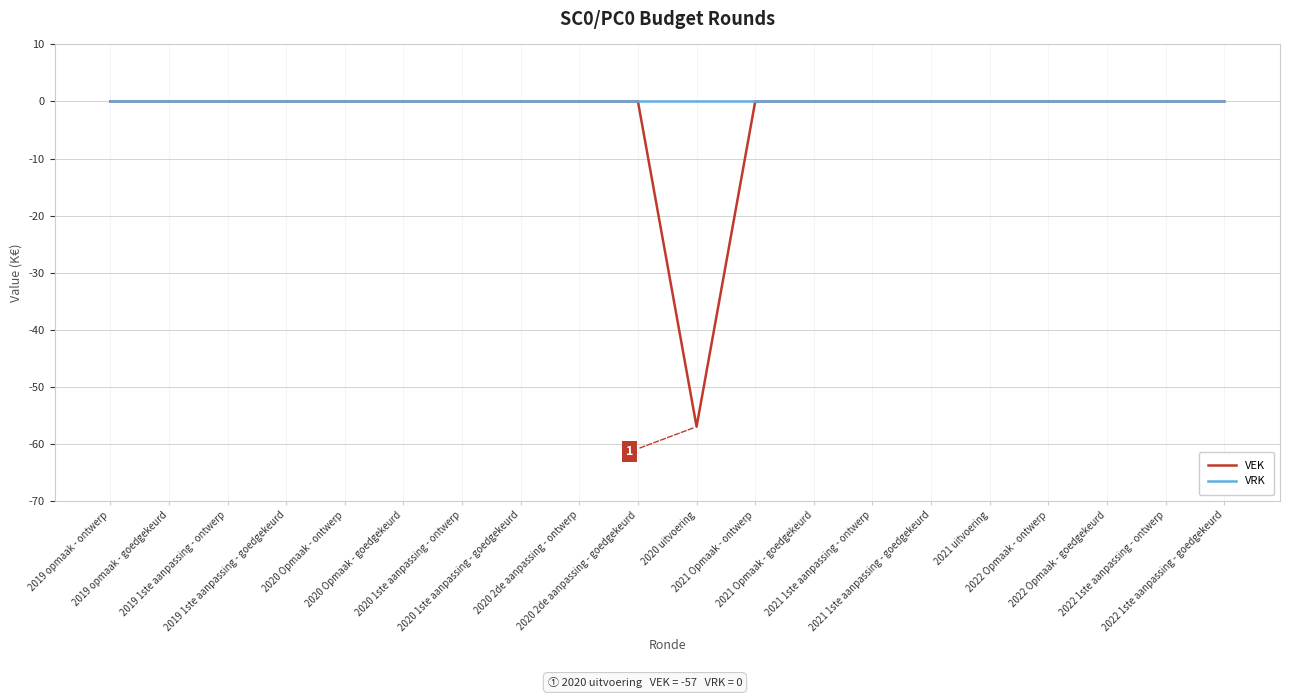

Is it true that VRK equals 0 at 2022 1ste aanpassing - goedgekeurd?

True